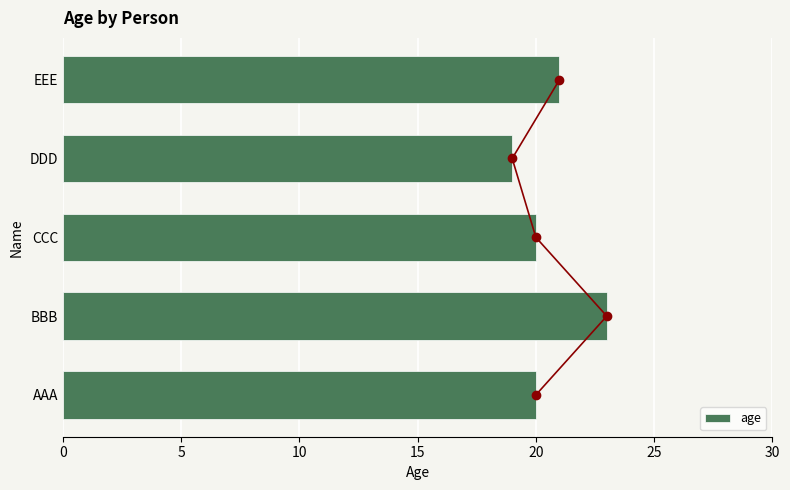

What is the maximum value for age?

23